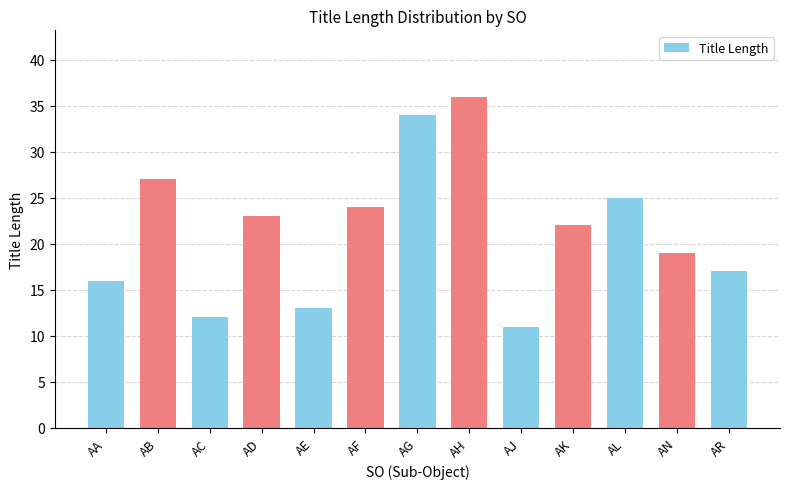

Rank the categories by value from highest to lowest.

AH, AG, AB, AL, AF, AD, AK, AN, AR, AA, AE, AC, AJ